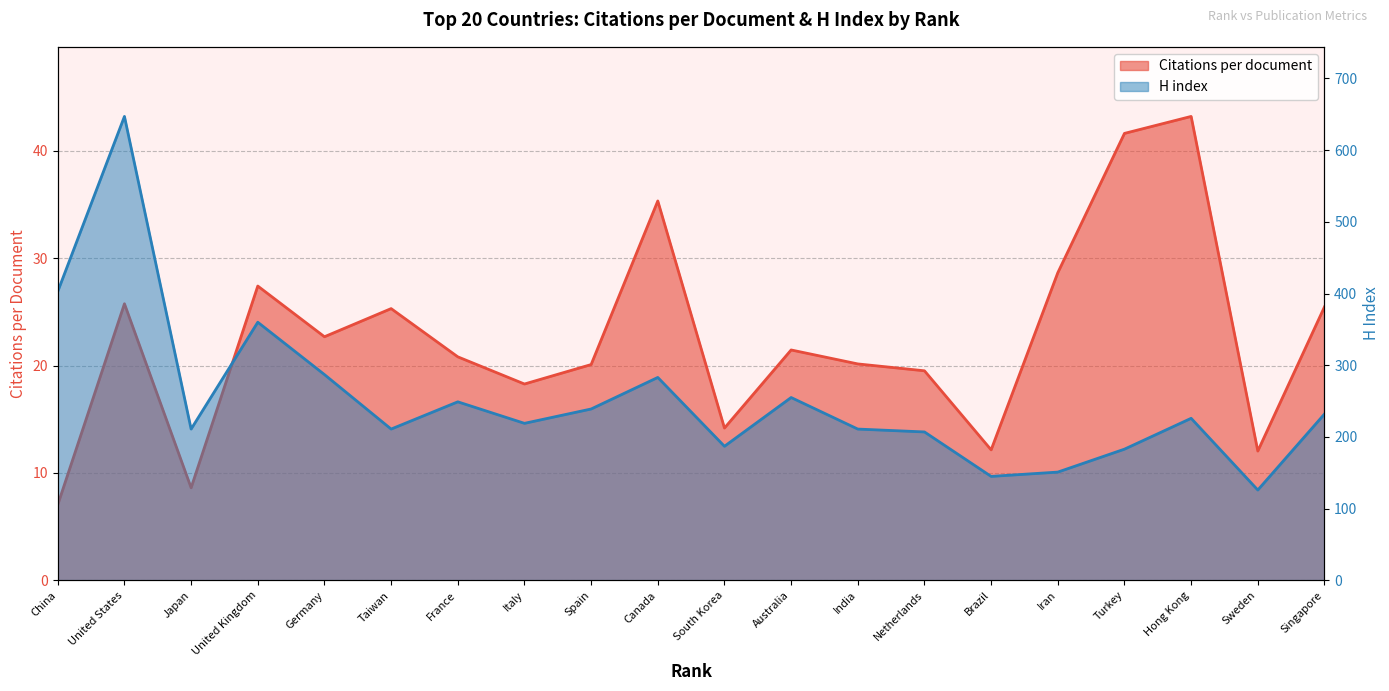

Rank the series by their average value, from highest to lowest.

H index, Citations per document